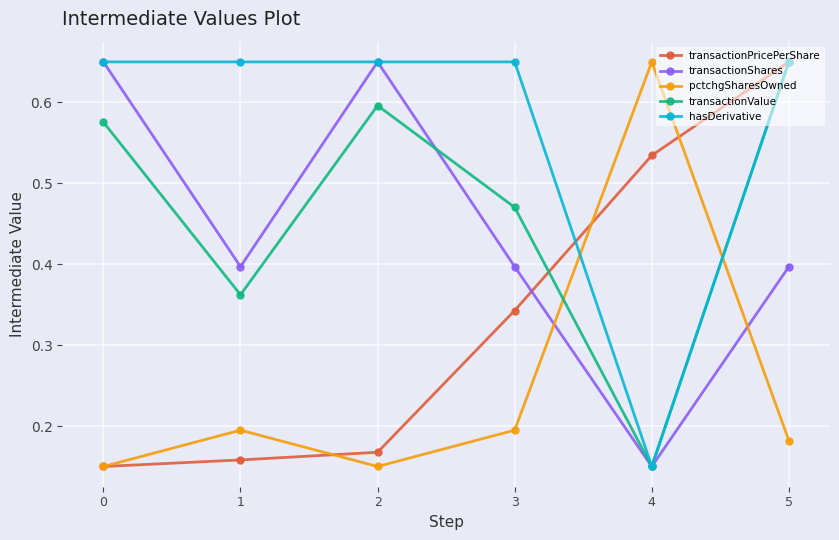

Where is the first local minimum for transactionValue?

1